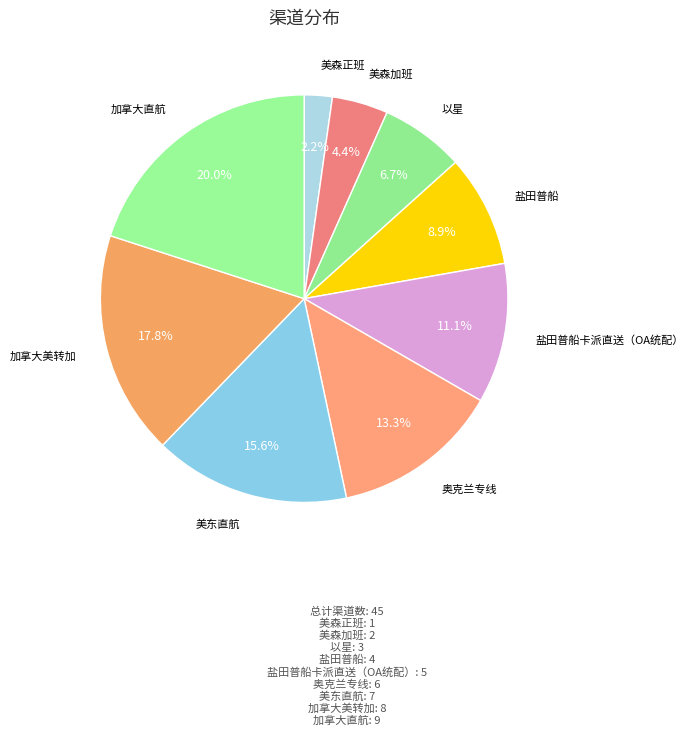

How many slices are in this pie chart?

9